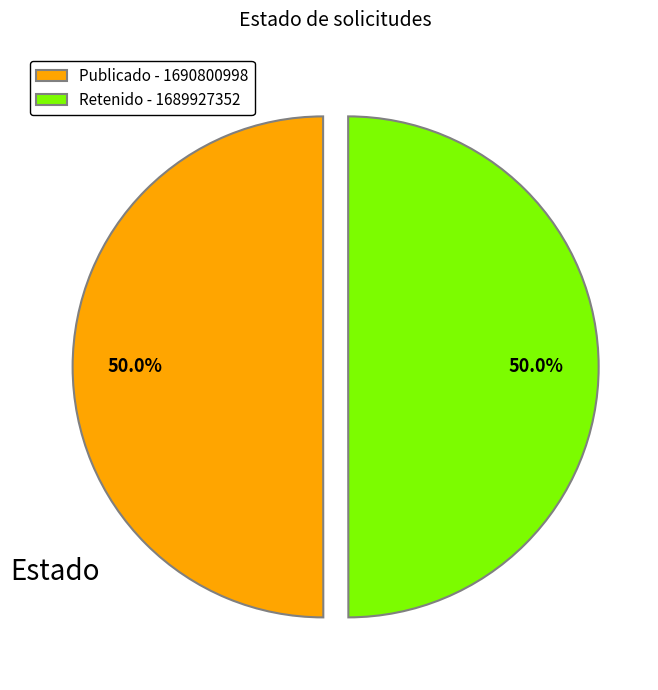

Combined, do Retenido - 1689927352 and Publicado - 1690800998 account for over 50%?

Yes